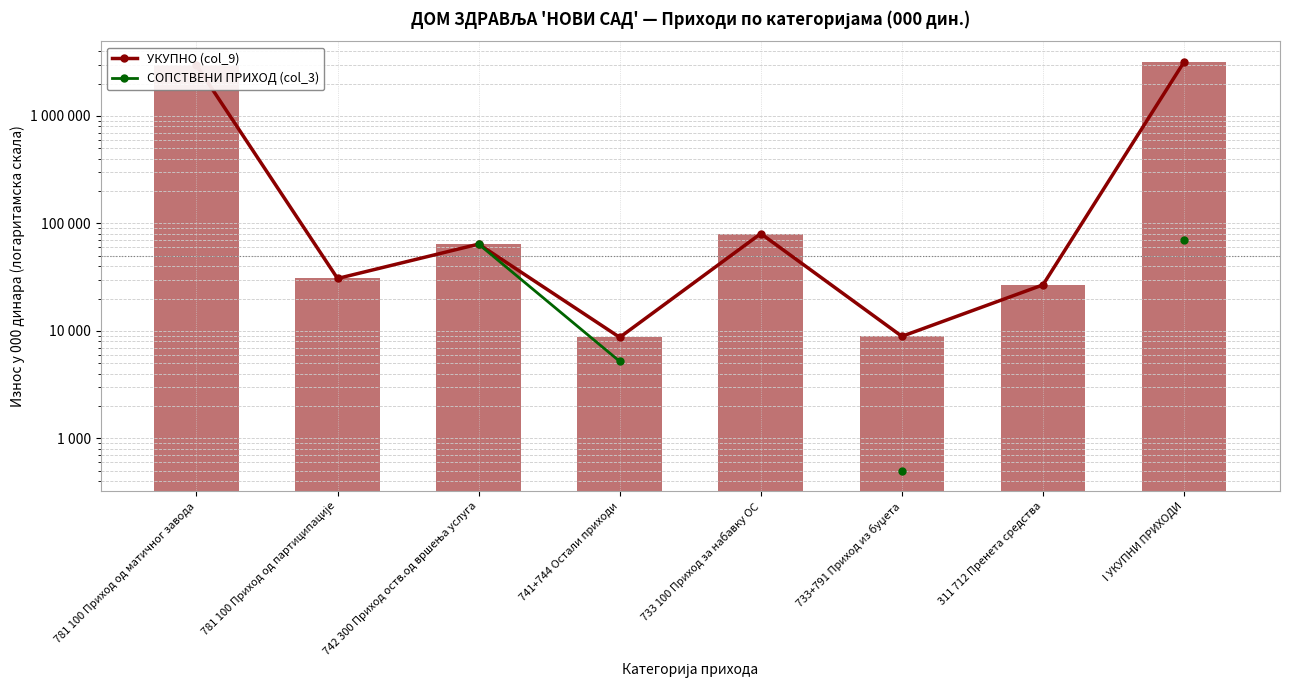

Which series has the widest spread of values?

УКУПНО (col_9)